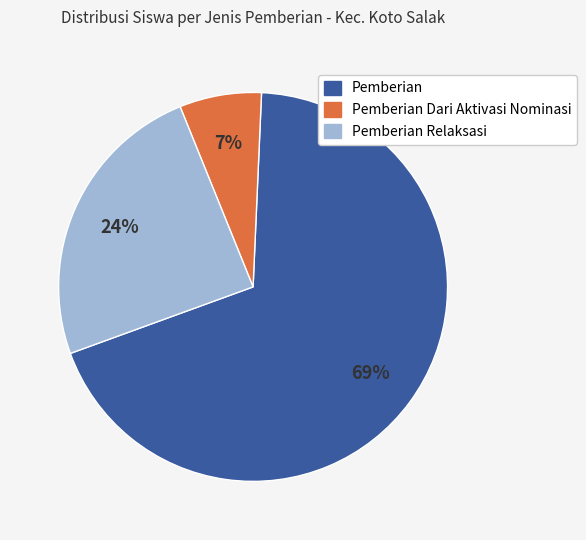

To the nearest percent, what is the average slice percentage?

33%